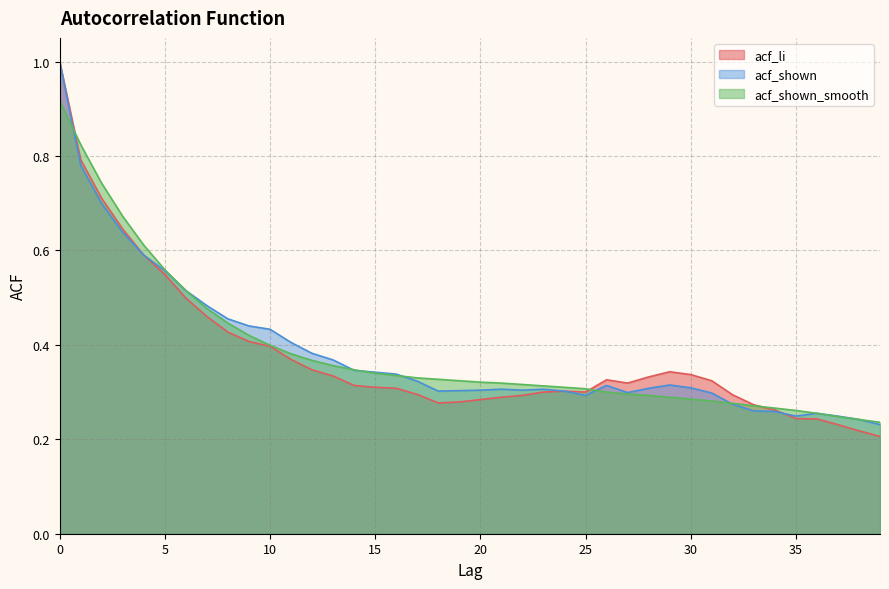

List the series in order of their peak value, highest first.

acf_li, acf_shown, acf_shown_smooth